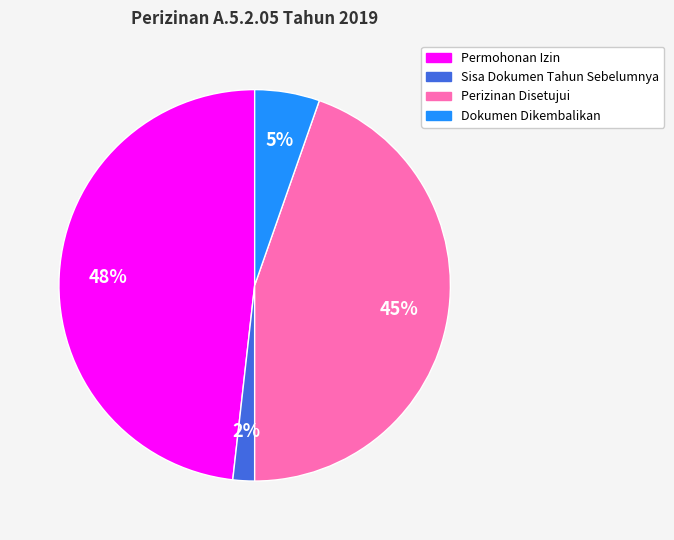

To the nearest percent, what portion does Dokumen Dikembalikan represent?

5%